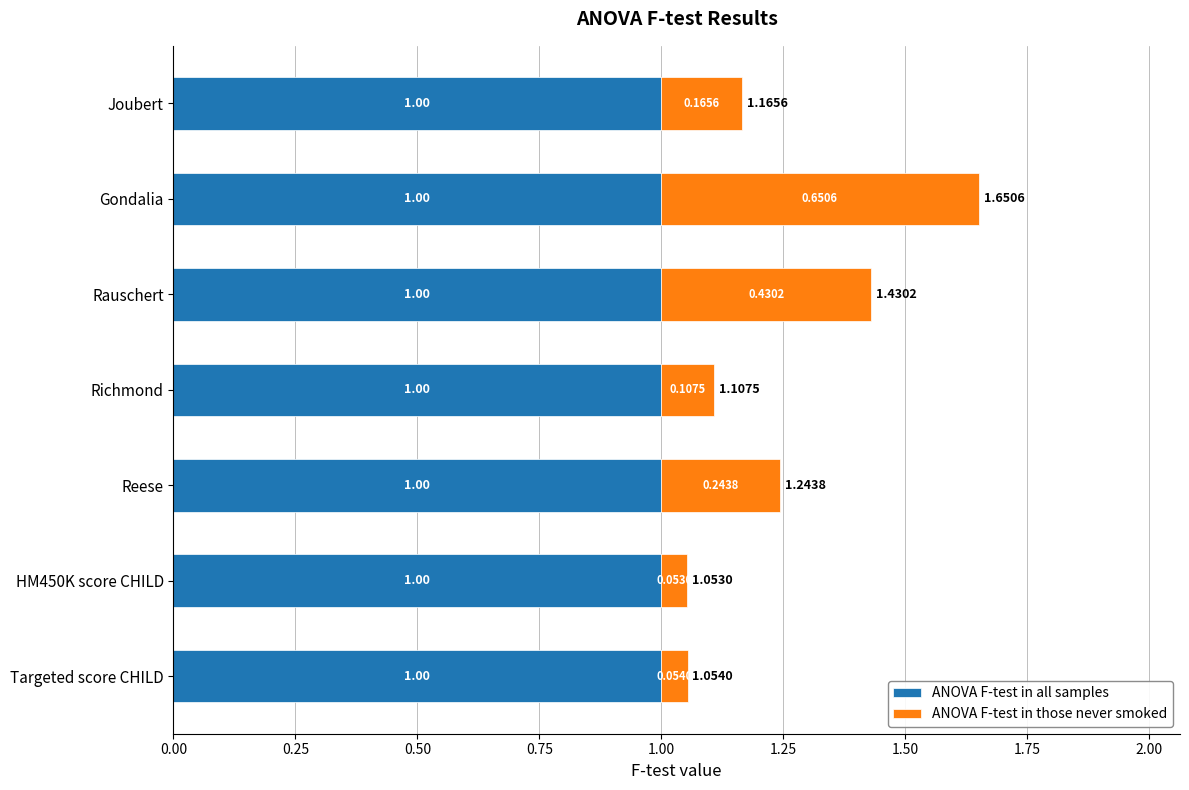

At which category is the sum across all series the highest?

Gondalia